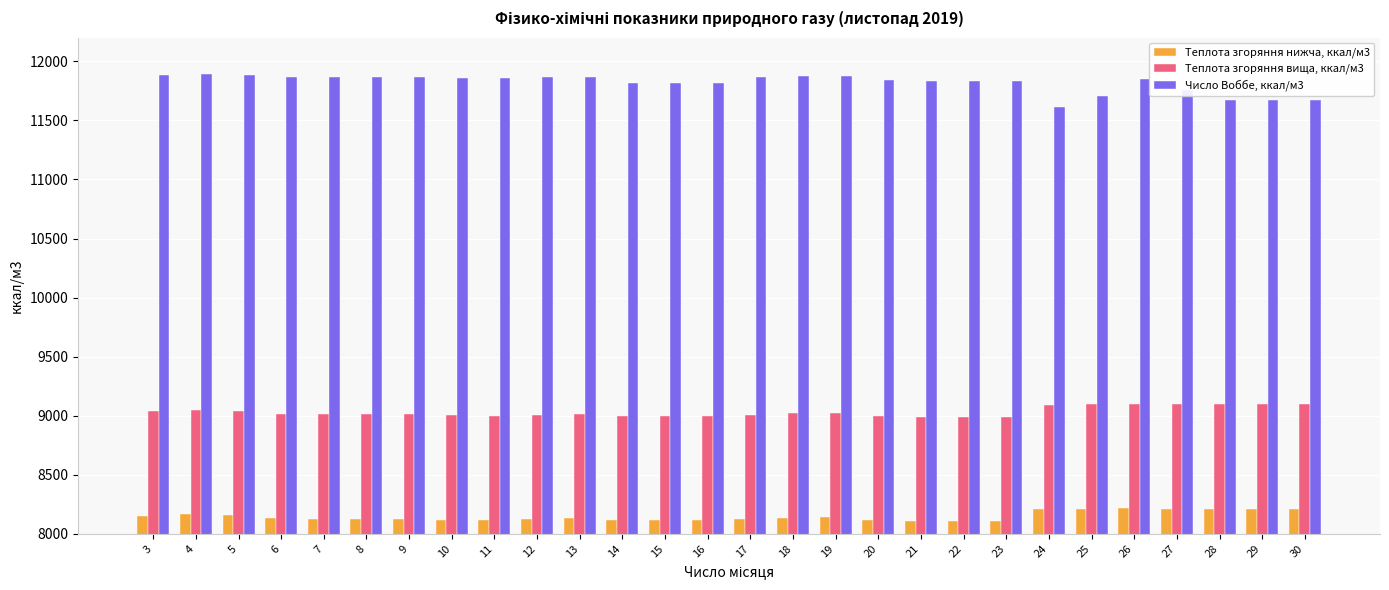

What is the maximum value shown in the chart?

11889.7